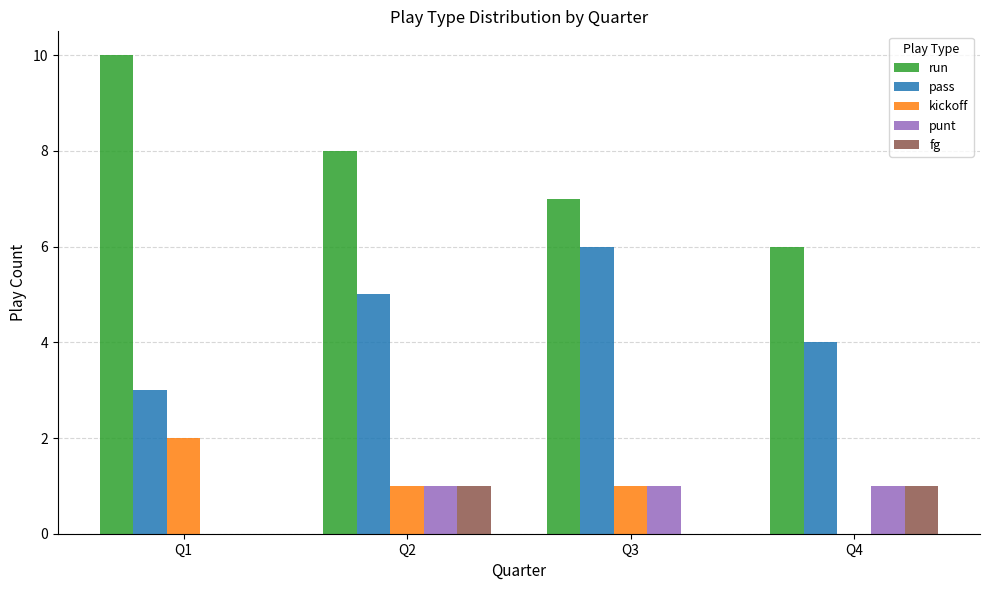

Is it true that pass equals 6 at Q3?

True